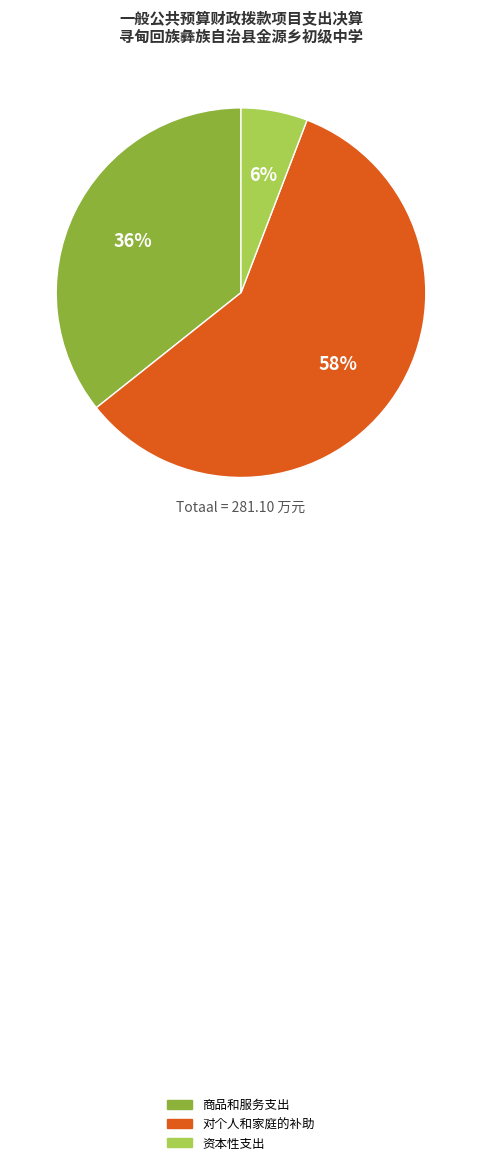

To the nearest percent, what is the average slice percentage?

33%